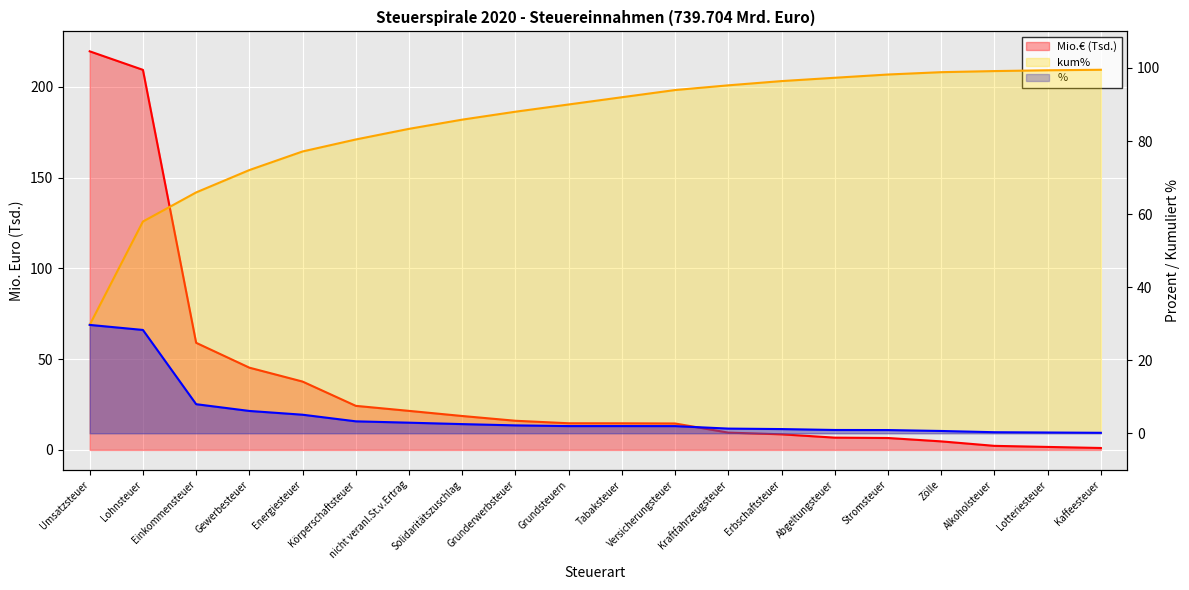

Which category has the highest value in the % series?

Umsatzsteuer